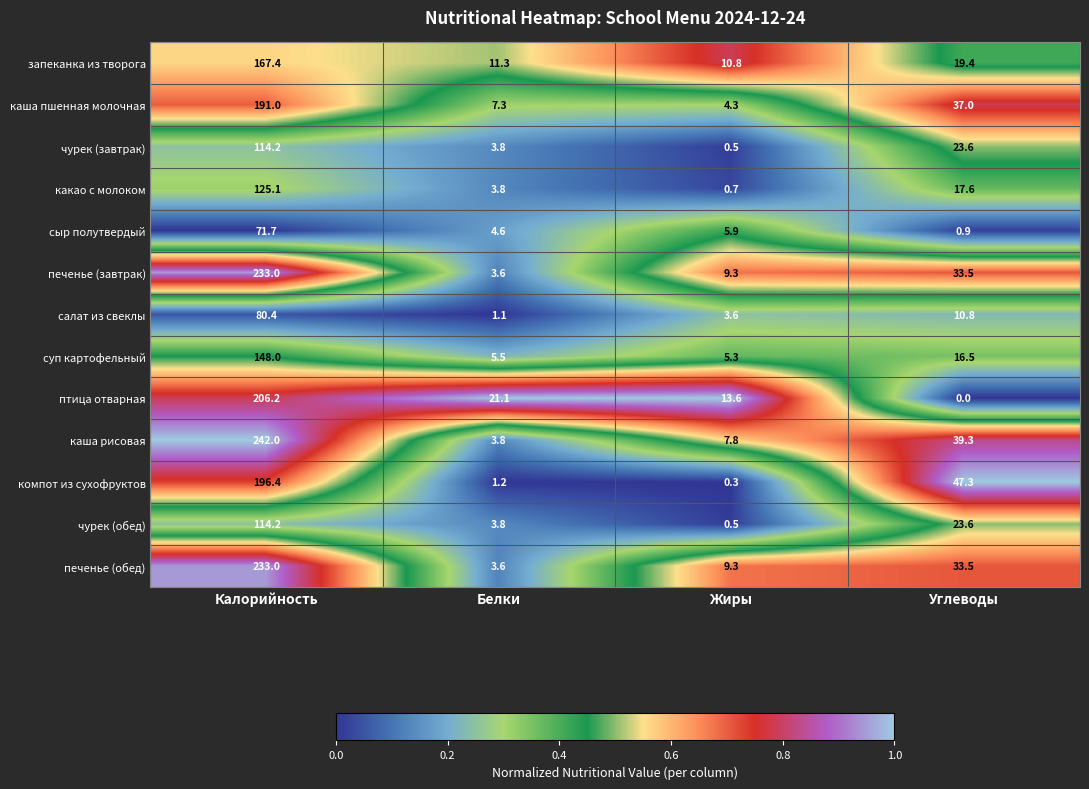

The value of печенье (завтрак) at Углеводы is 14.8. True or false?

False